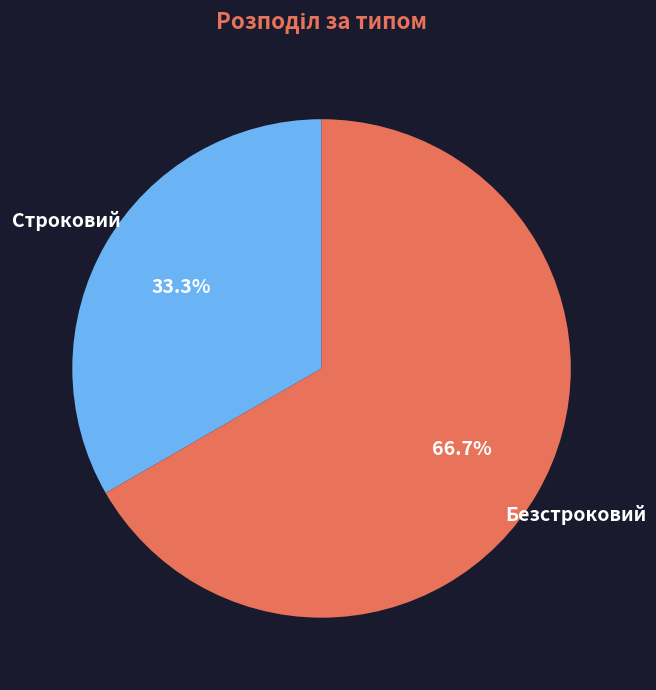

Is Строковий the majority of the pie?

No